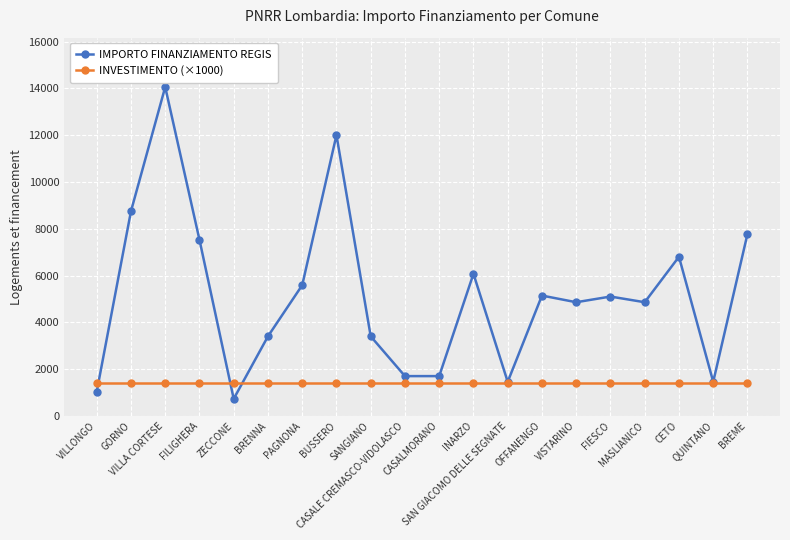

Is this an area chart (filled region under the line)?

No